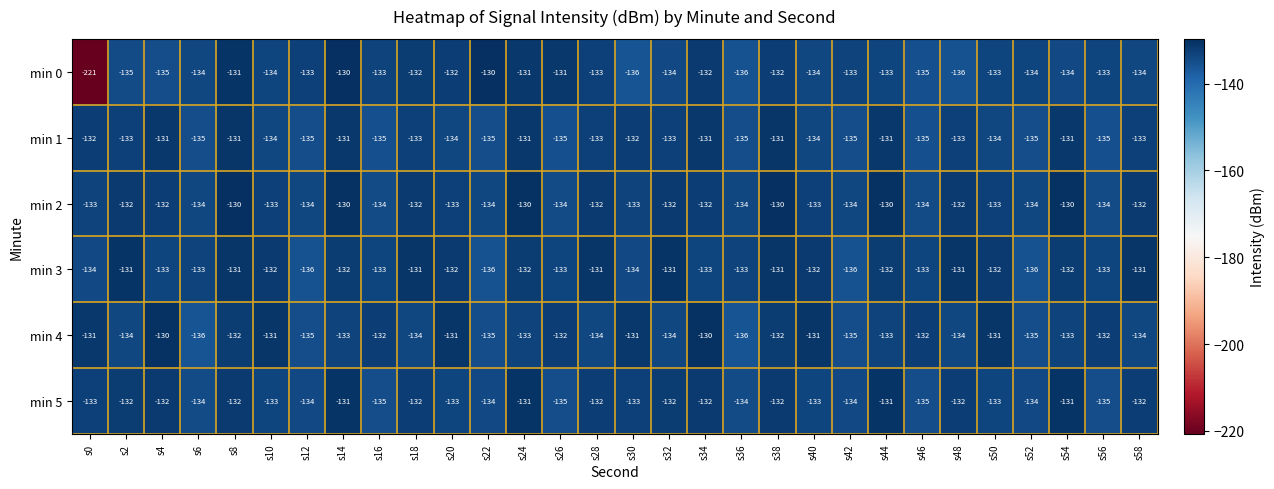

The min 5 series shows -195 at s24. True or false?

False